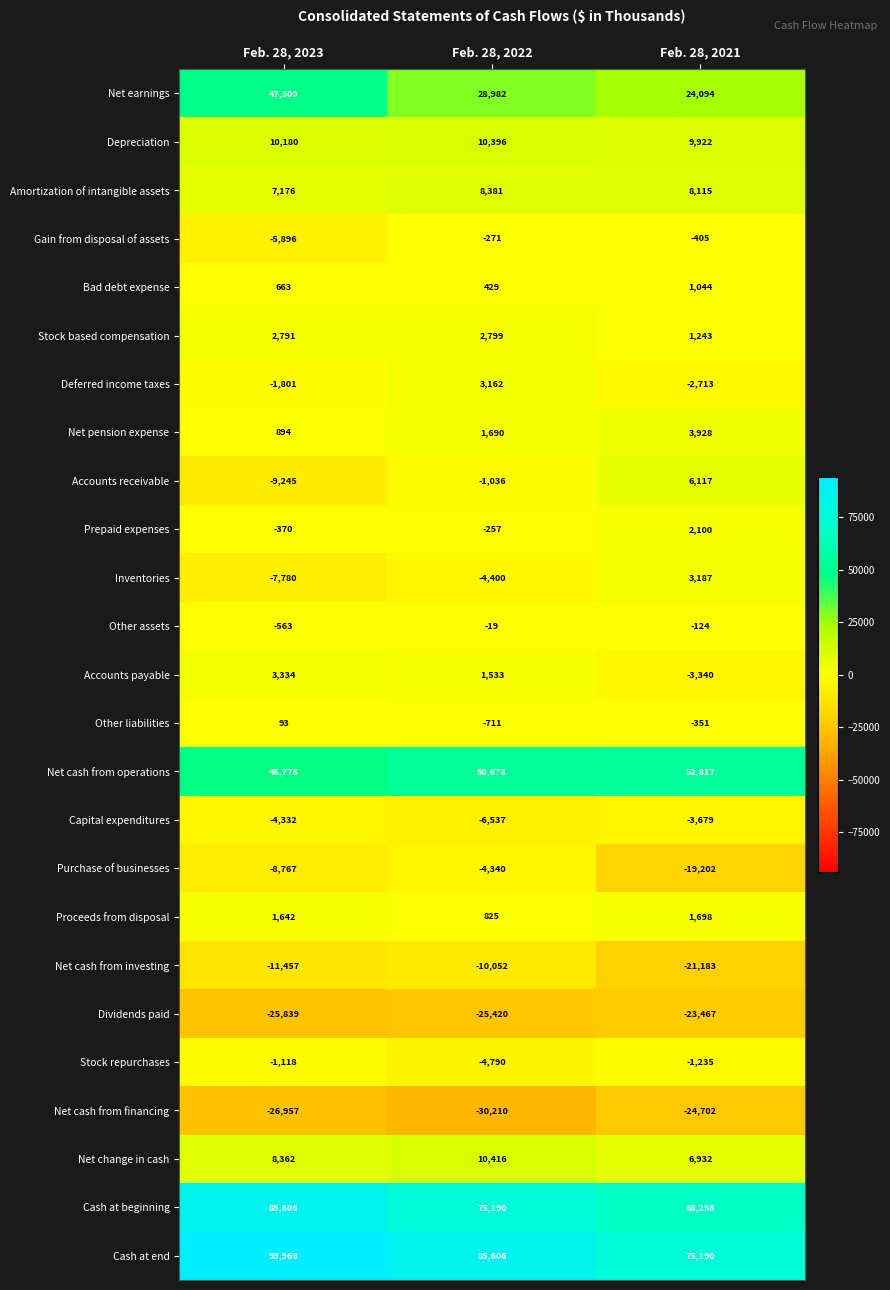

Which series has the largest total across all categories?

Cash at end